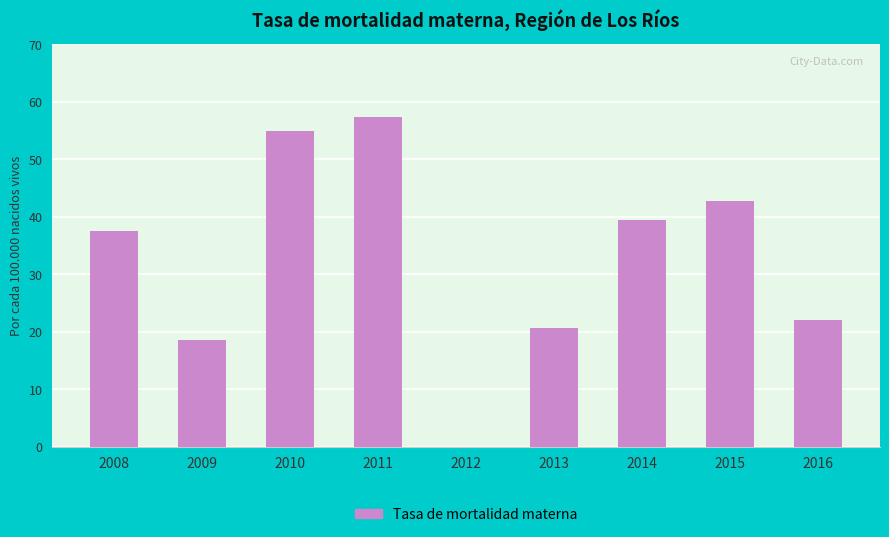

What is the approximate value at 2013?

20.6